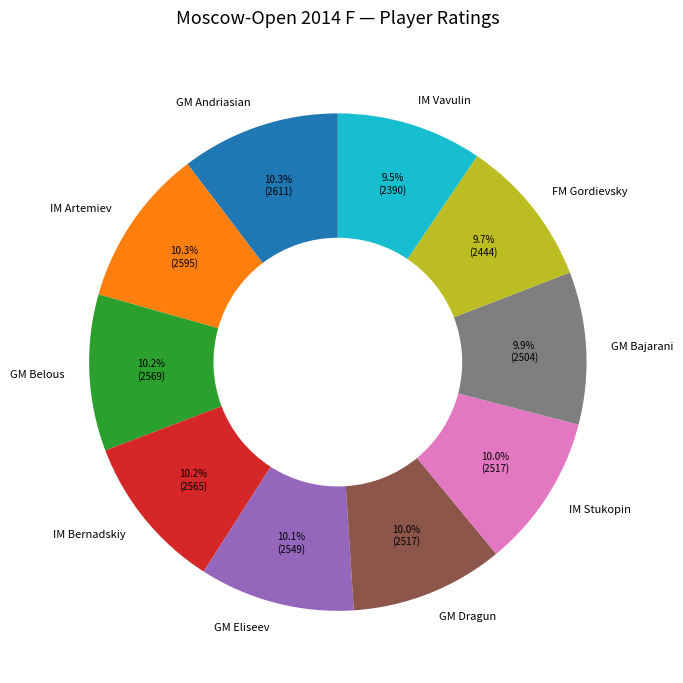

To the nearest percent, what portion does GM Eliseev represent?

10%